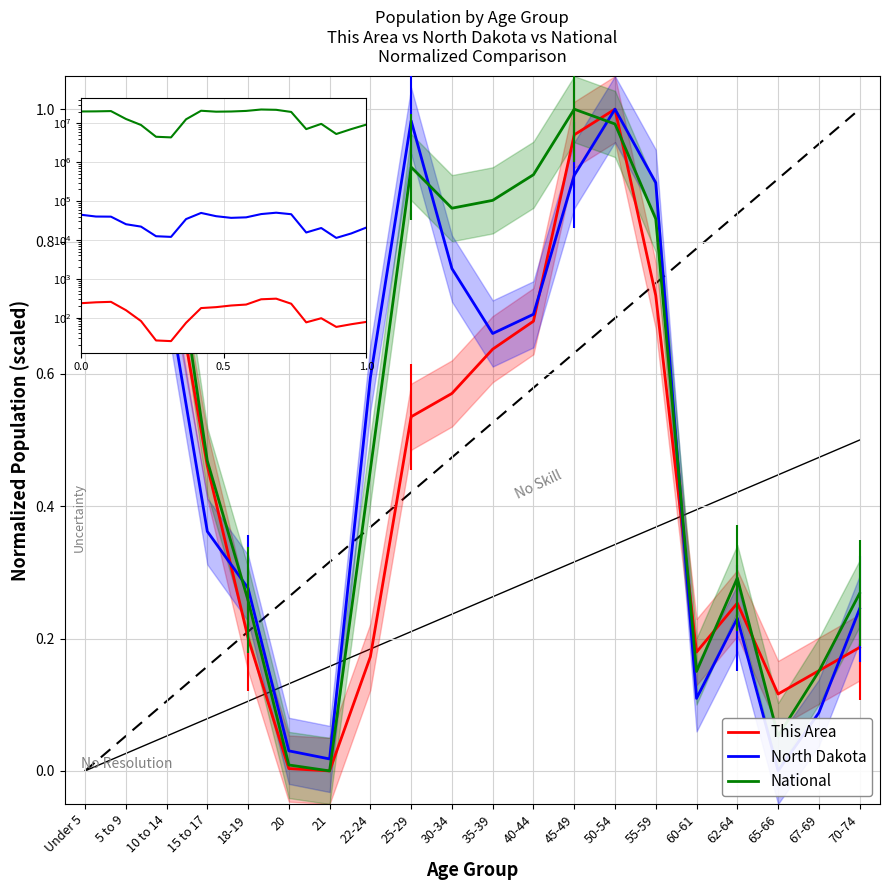

True or false: North Dakota has a value of 0.9 at 45-49.

True